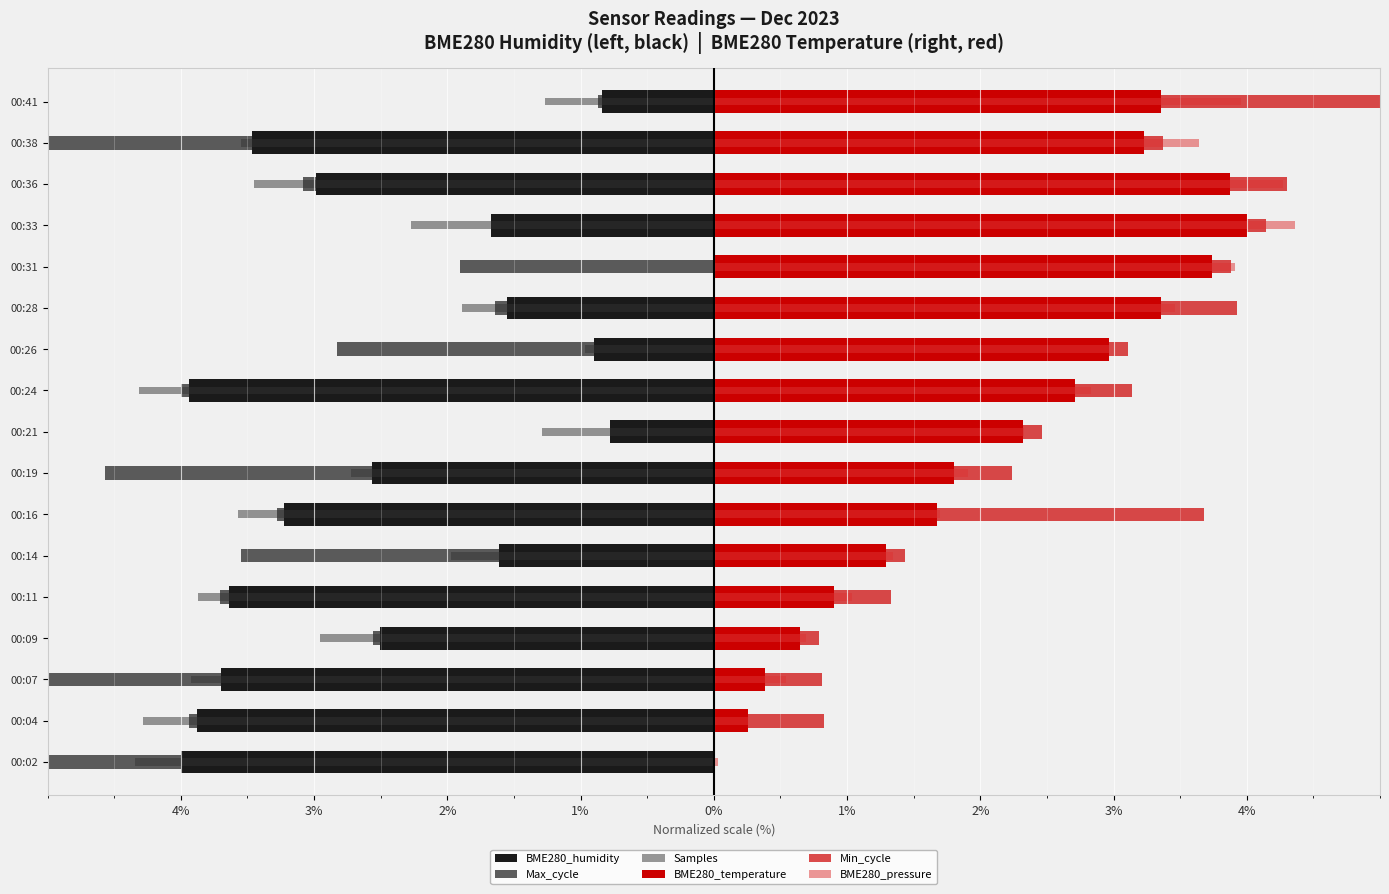

How many bars are there in each group?

6